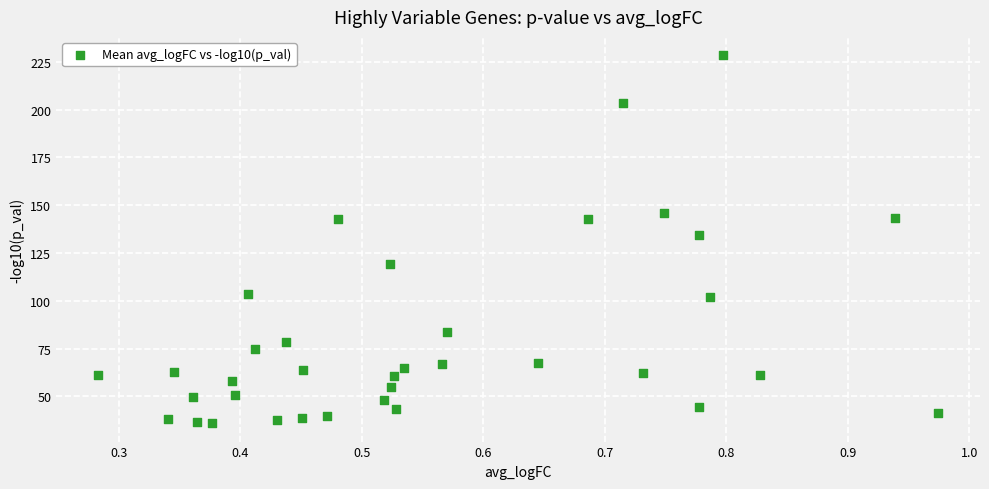

What is the range of X values (max minus min)?

0.7